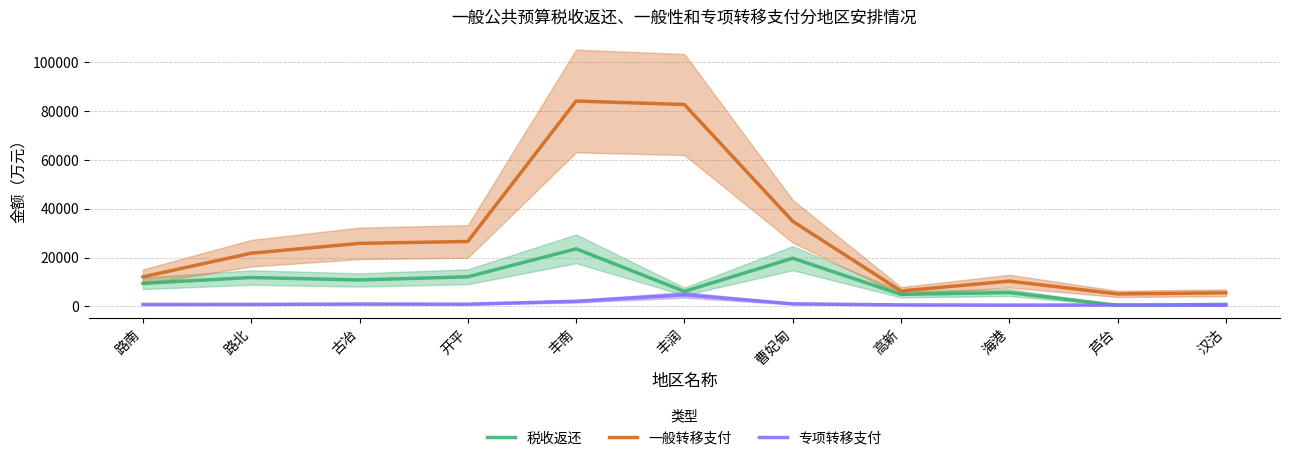

Is it true that 一般转移支付 equals 133083.2 at 丰润?

False